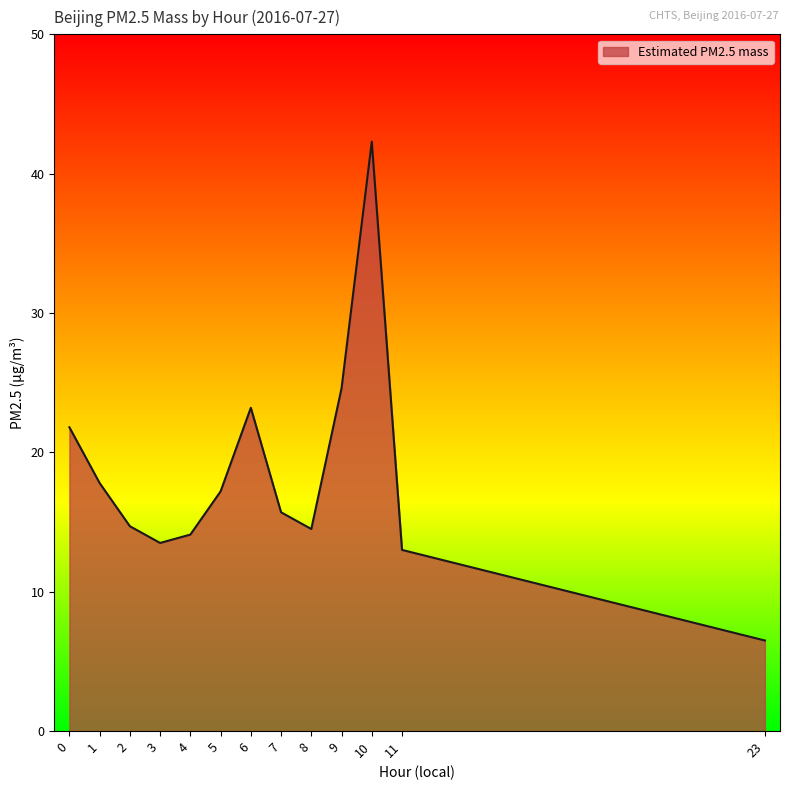

Does the chart have visible grid lines?

No